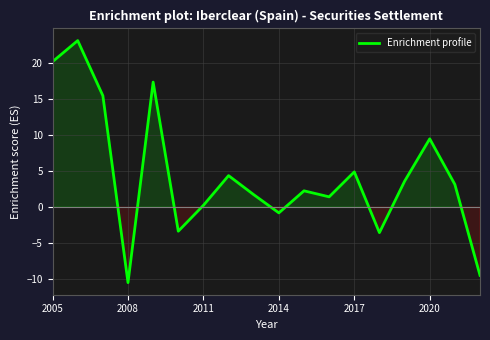

What is the sum of all values?

79.2